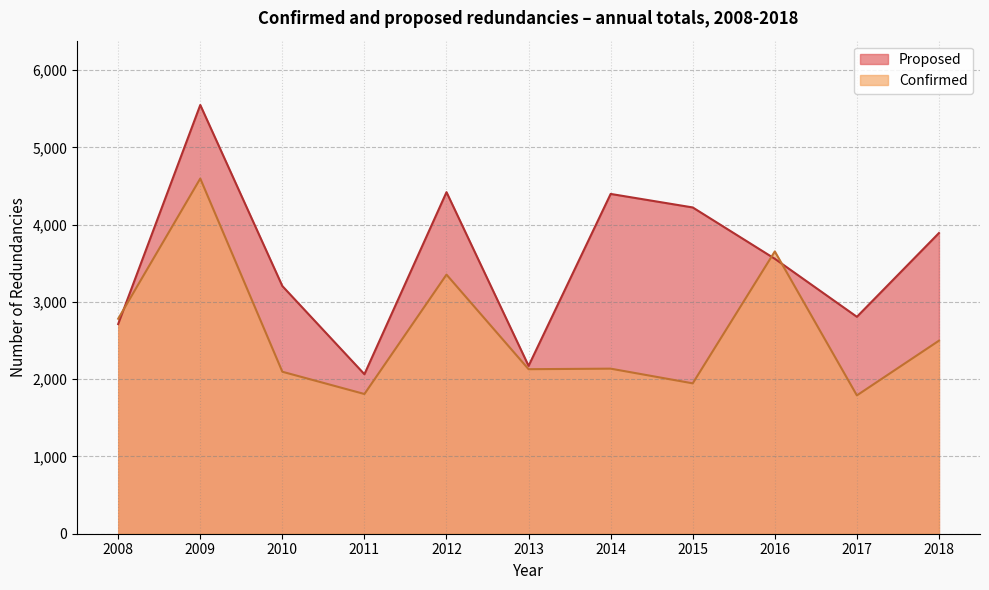

What are all the series names shown in the legend?

Proposed, Confirmed